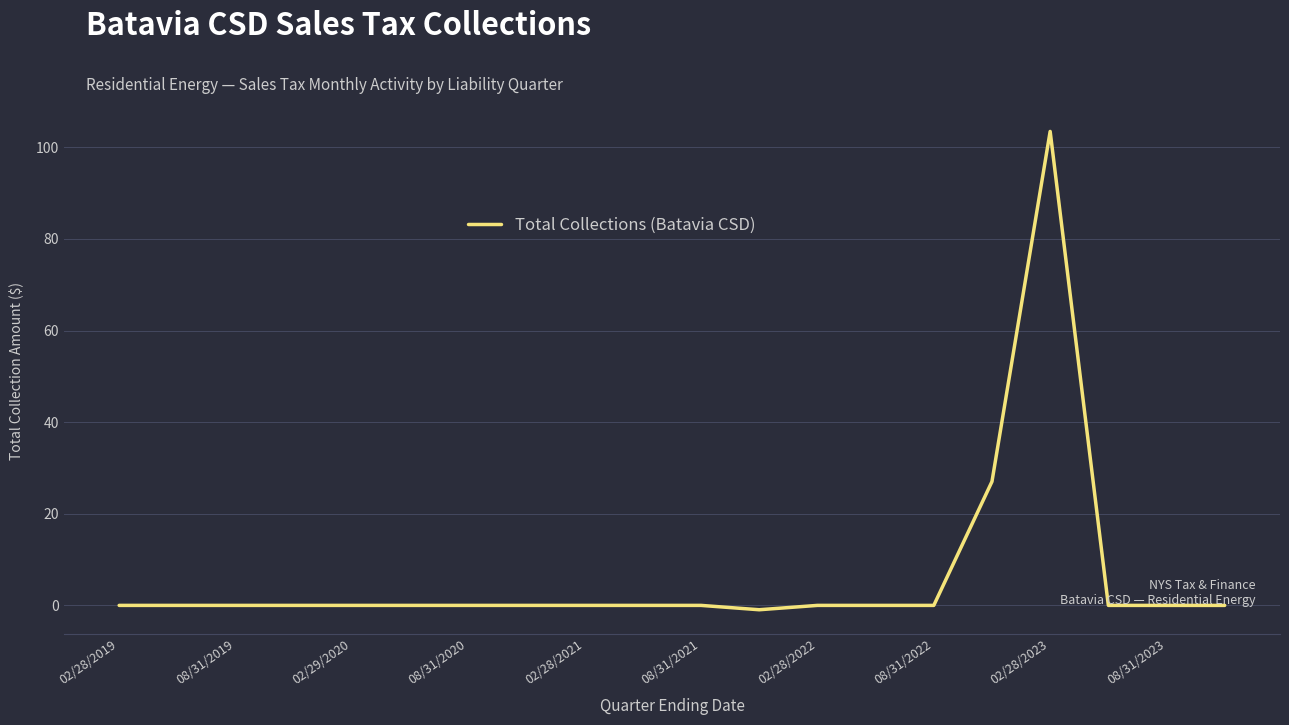

What is the maximum value shown in the chart?

103.5